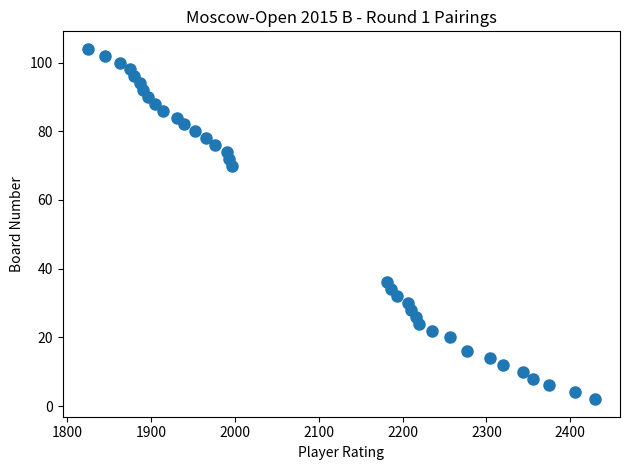

What is the range of Y values (max minus min)?

102